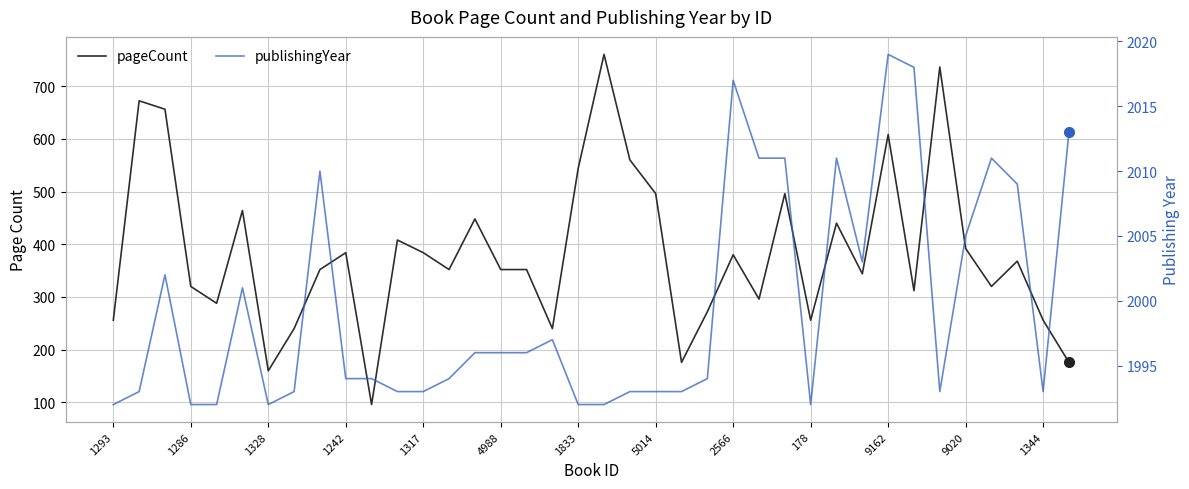

What is the difference between the maximum and minimum values in the publishingYear series?

27